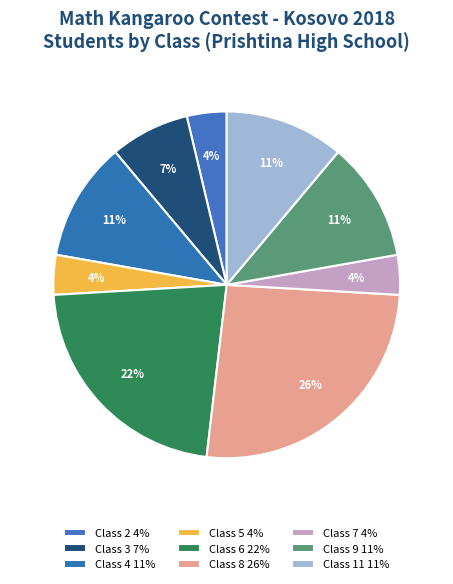

Between Class 7 and Class 6, which is larger?

Class 6